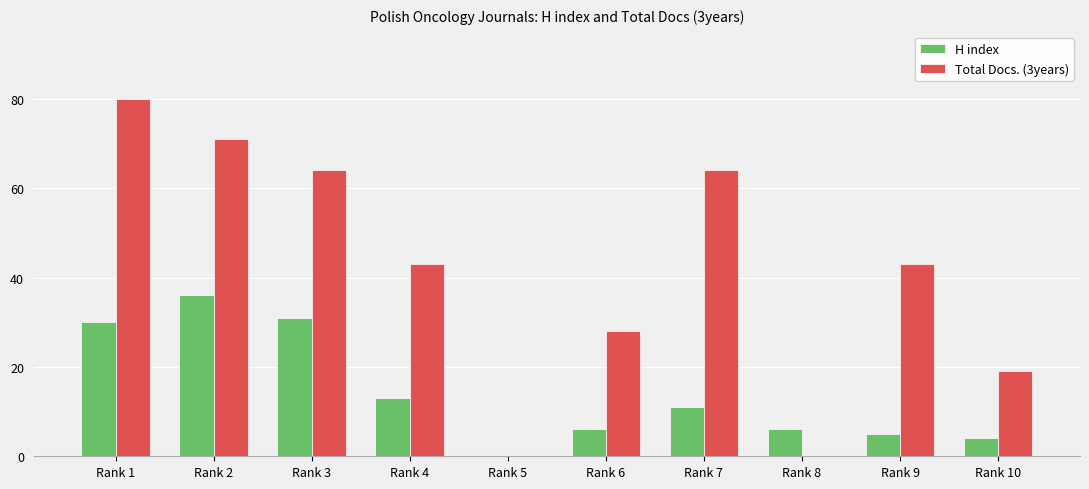

Is the value of H index at Rank 8 greater than the value of Total Docs. (3years) at Rank 10?

No